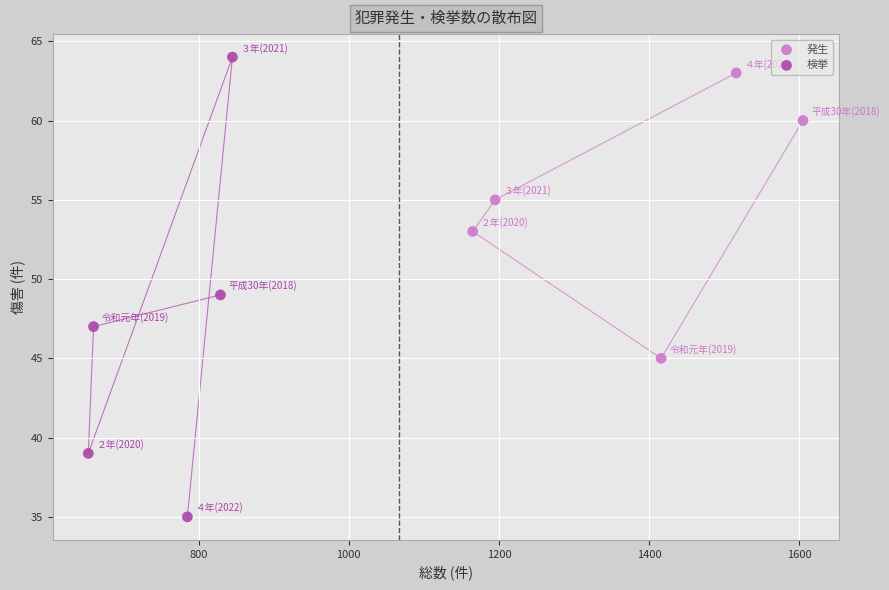

Which series contains the highest Y value?

検挙